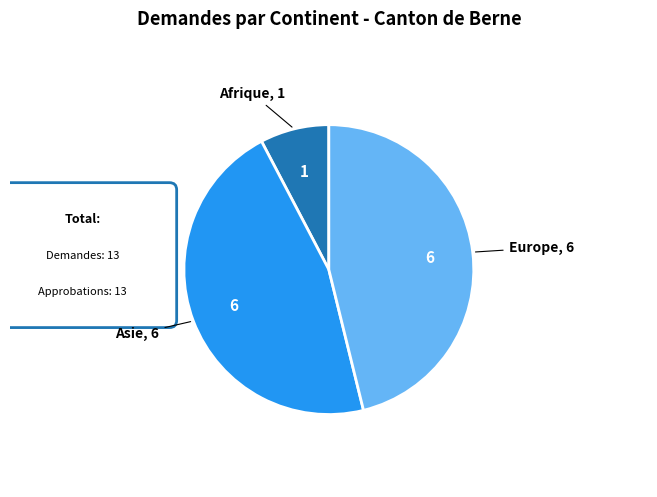

Is the sum of Europe and Afrique greater than half?

Yes